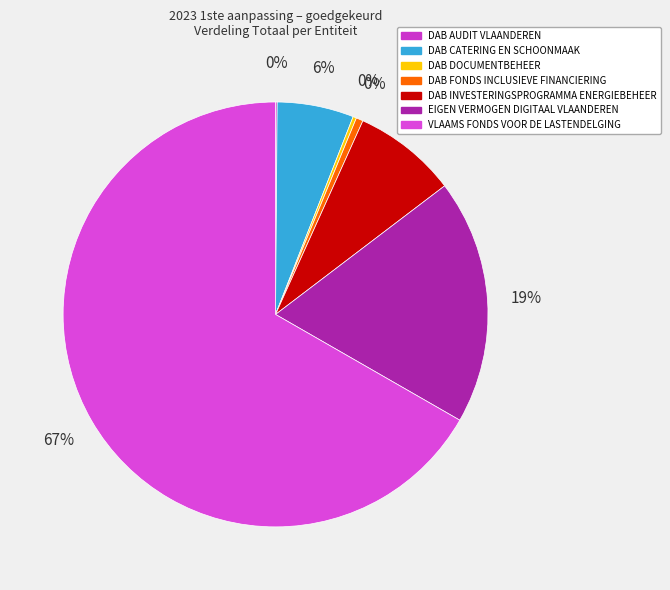

Does any single category account for the majority?

Yes